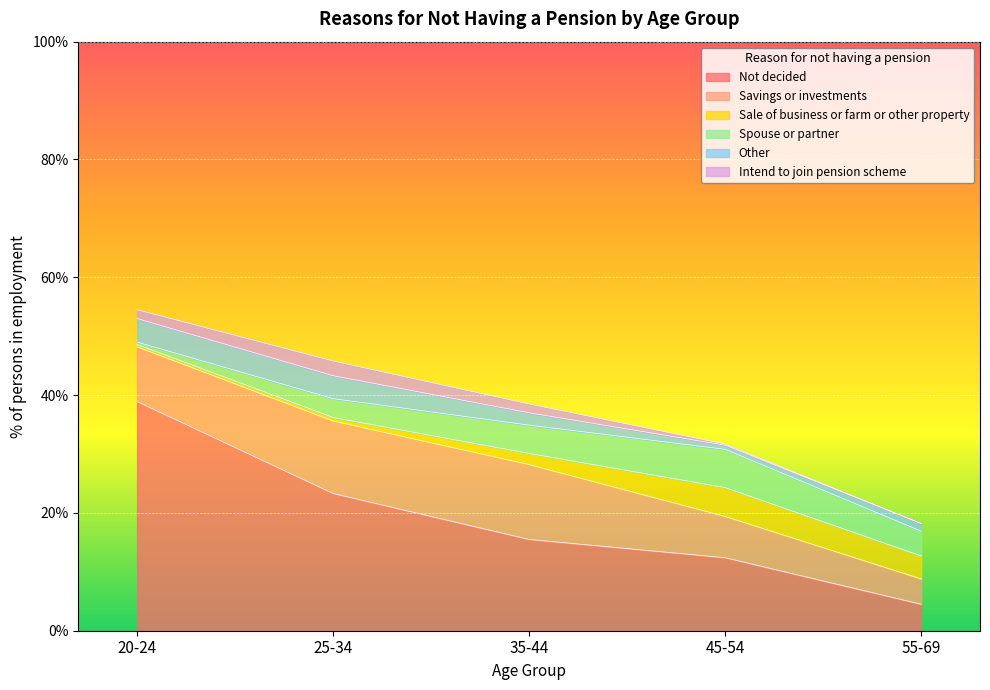

How many categories are shown in the chart?

5